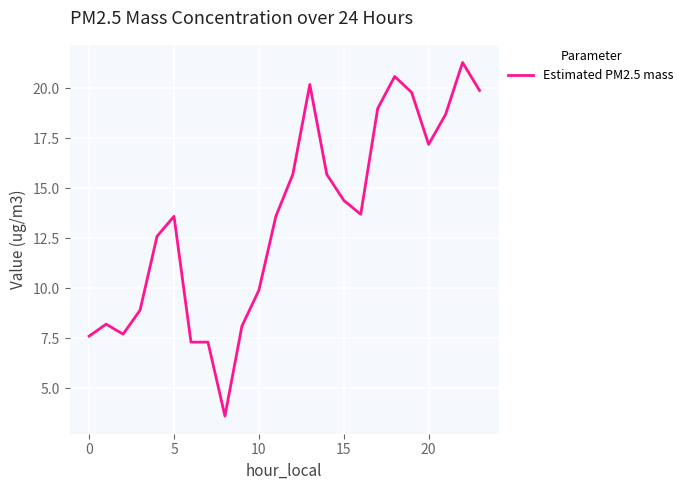

What is the greatest value displayed?

21.3